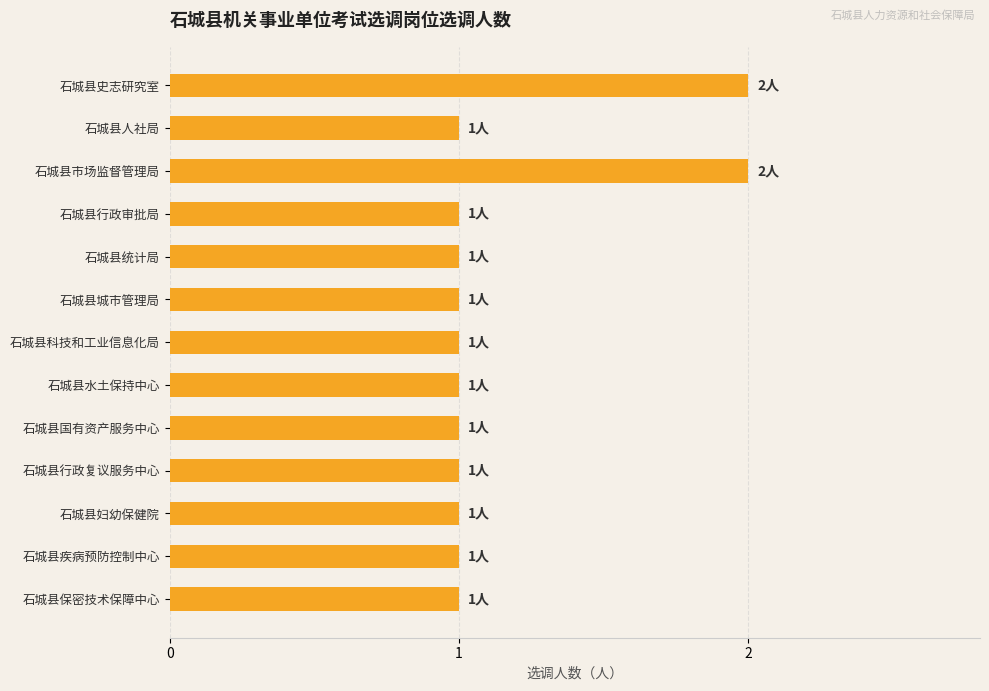

What is the minimum value shown in the chart?

1